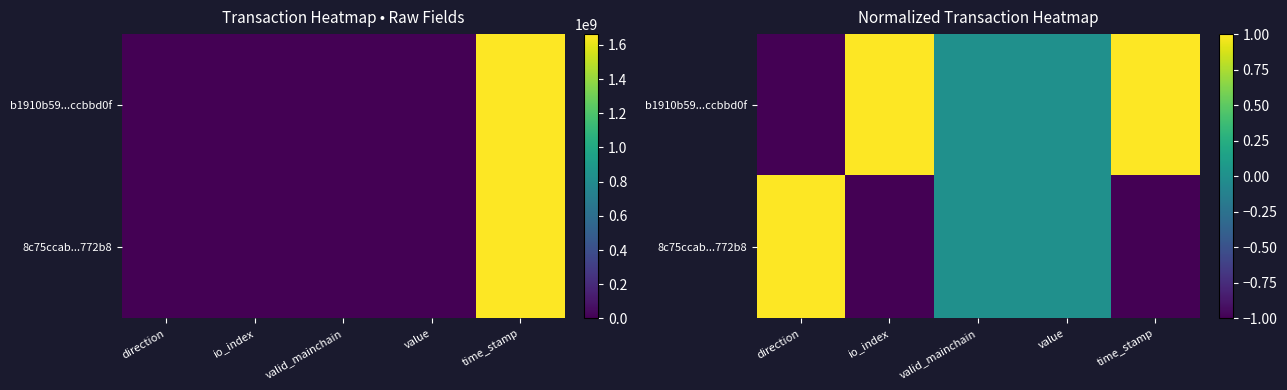

Which category has the lowest value in the 8c75ccab...772b8 series?

io_index